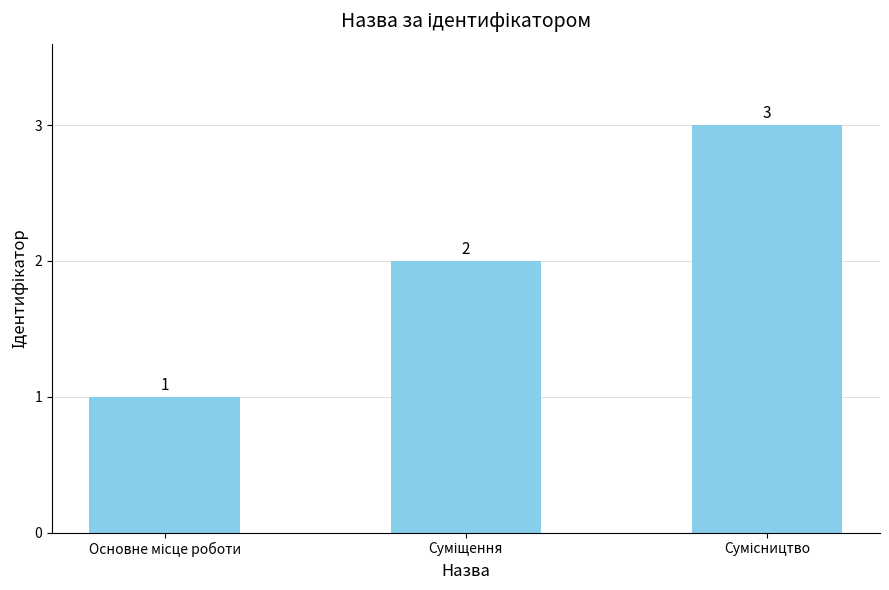

Reading right to left, what are all the values shown in this chart?

3	2	1